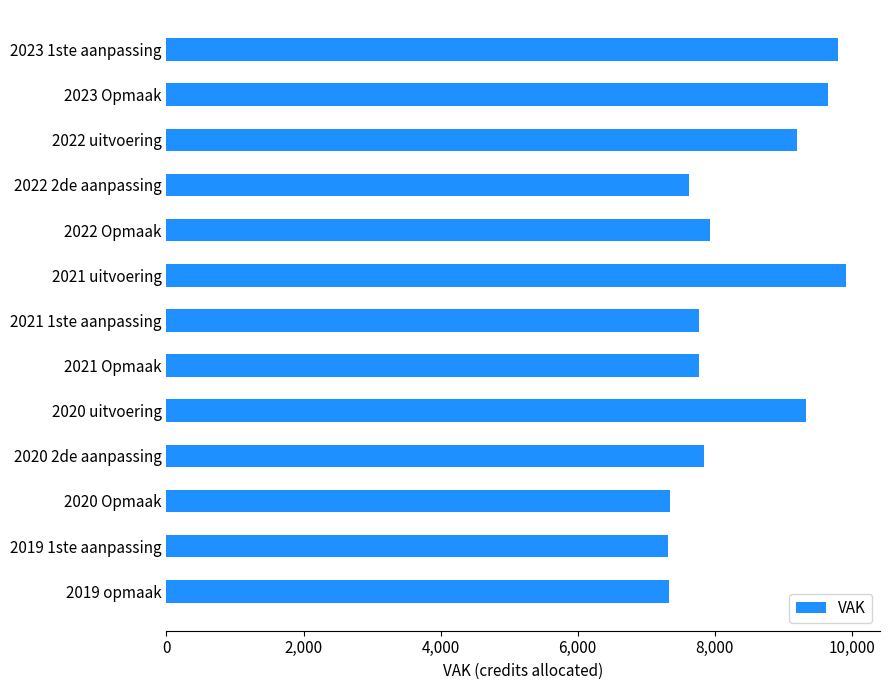

Count the number of categories in the chart.

13